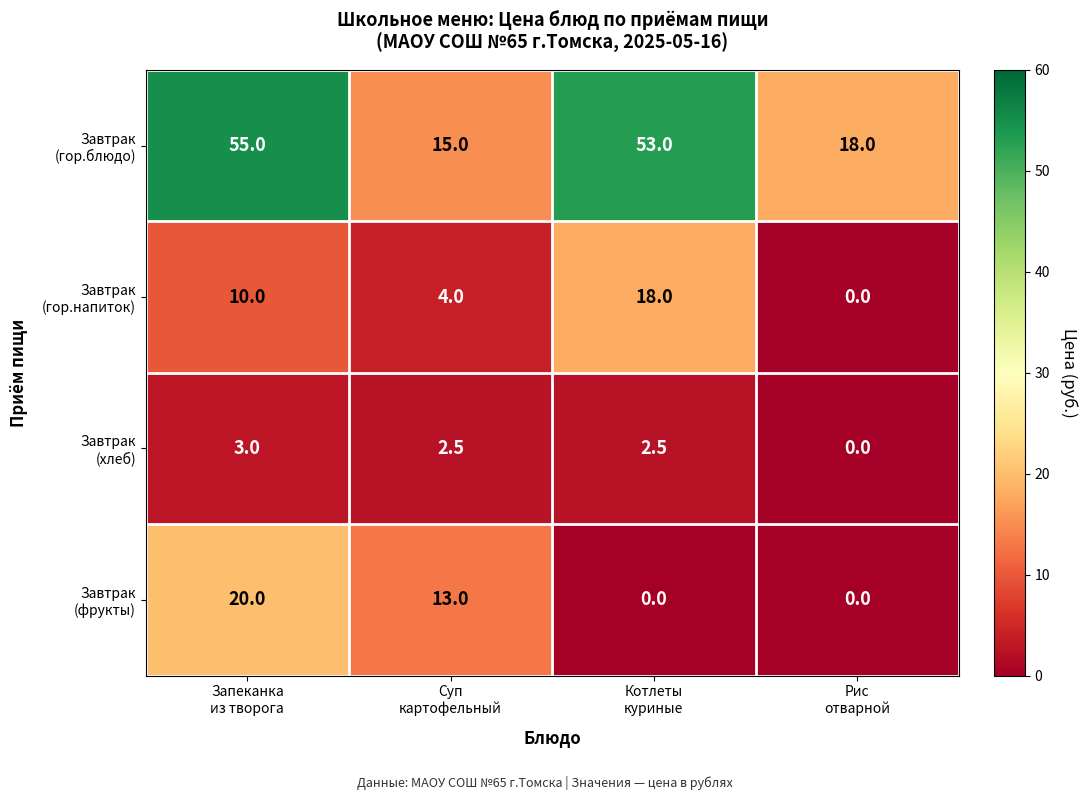

What is the maximum value shown in the chart?

55.0